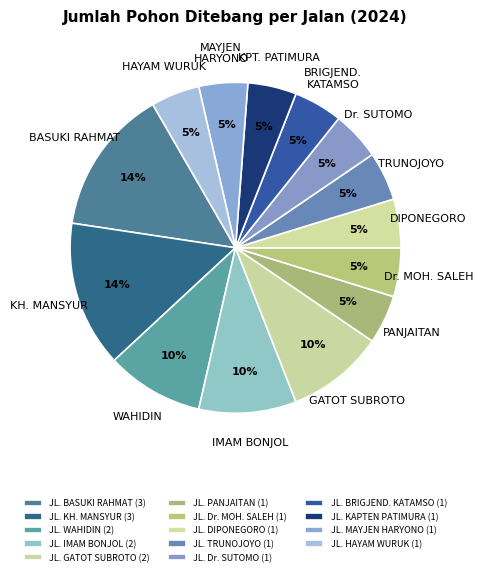

To the nearest percent, what is the difference between the JL. BASUKI RAHMAT and JL. KAPTEN PATIMURA slice percentages?

10%